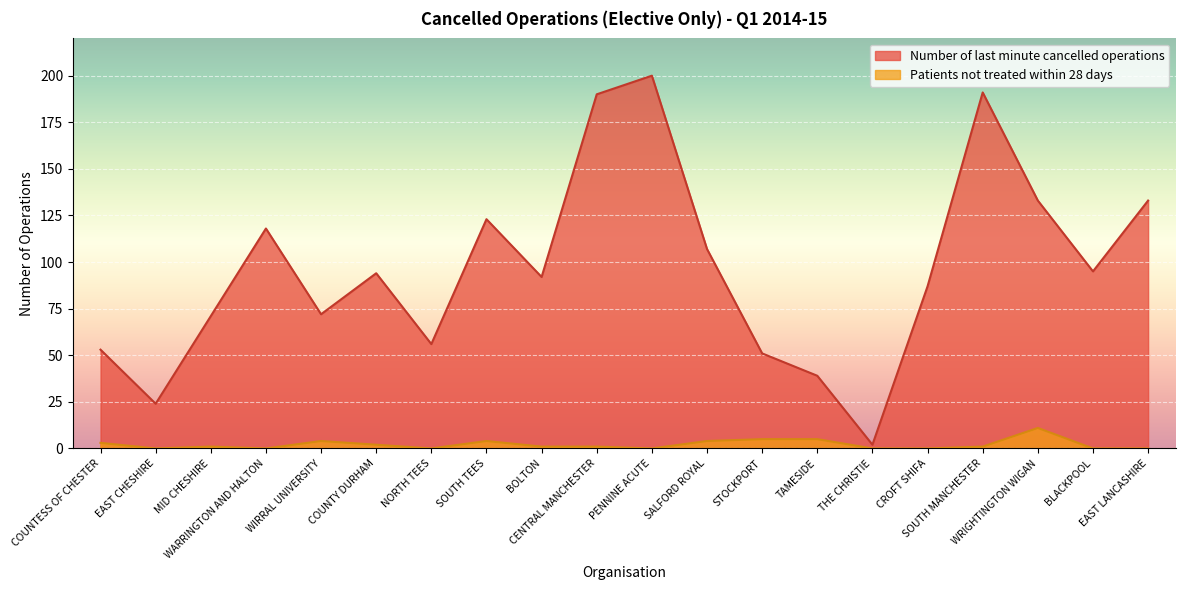

At which category does Number of patients not treated within 28 days reach its first local peak?

MID CHESHIRE